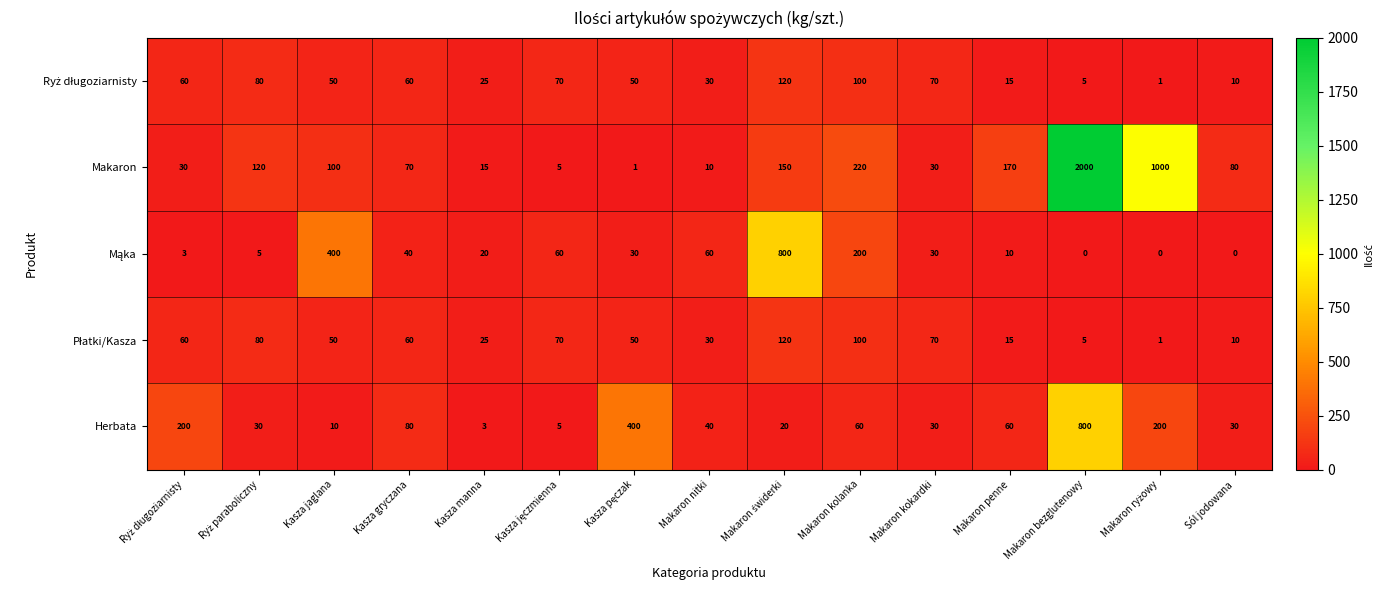

What is the spread (max minus min) of values at Sól jodowana?

80